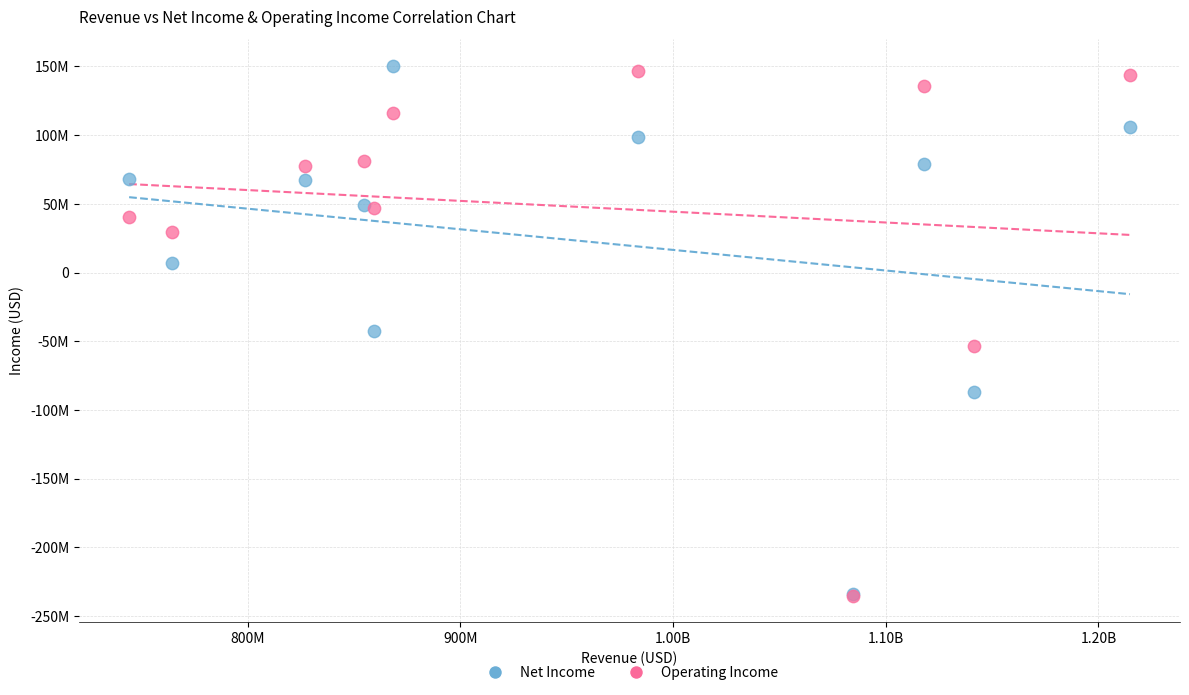

Which series reaches the maximum Y coordinate?

Net Income